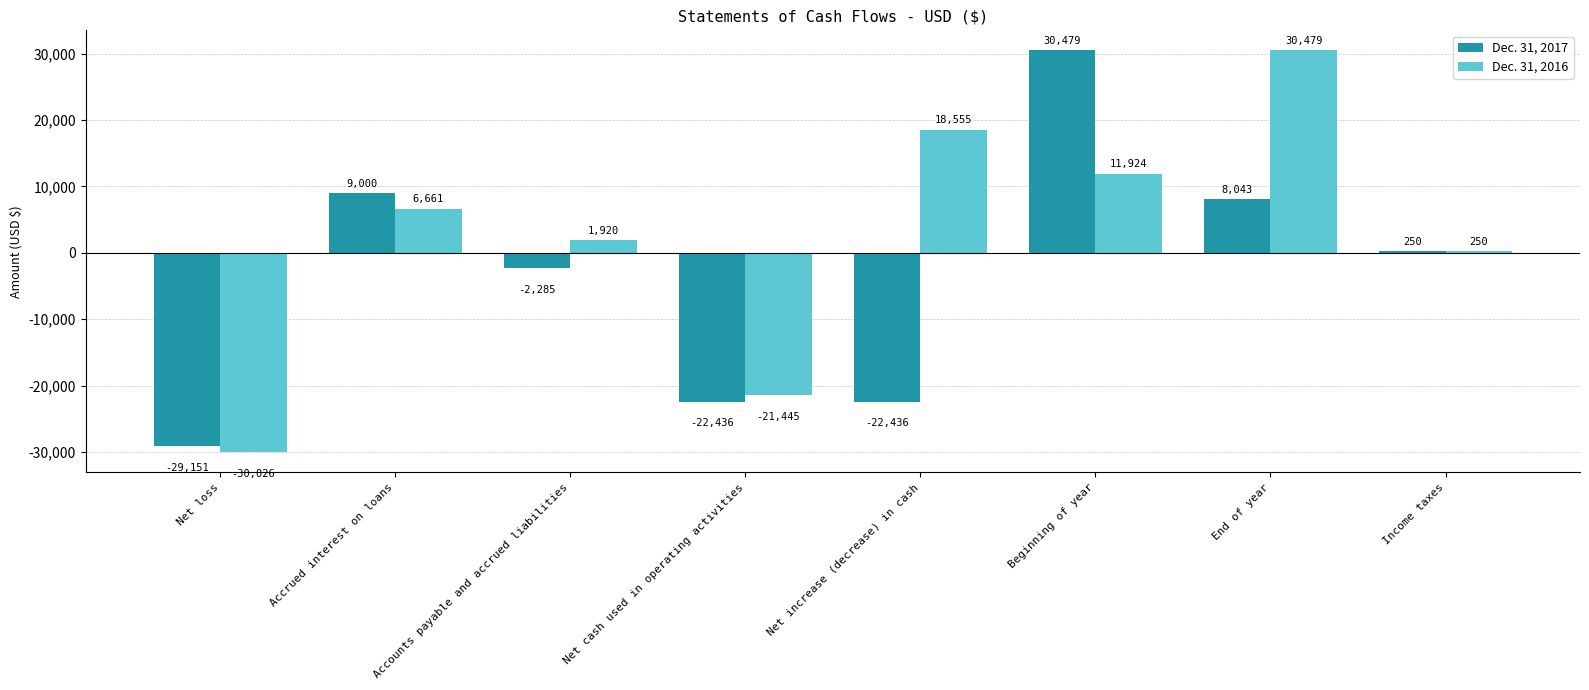

How many bars are there in total?

16